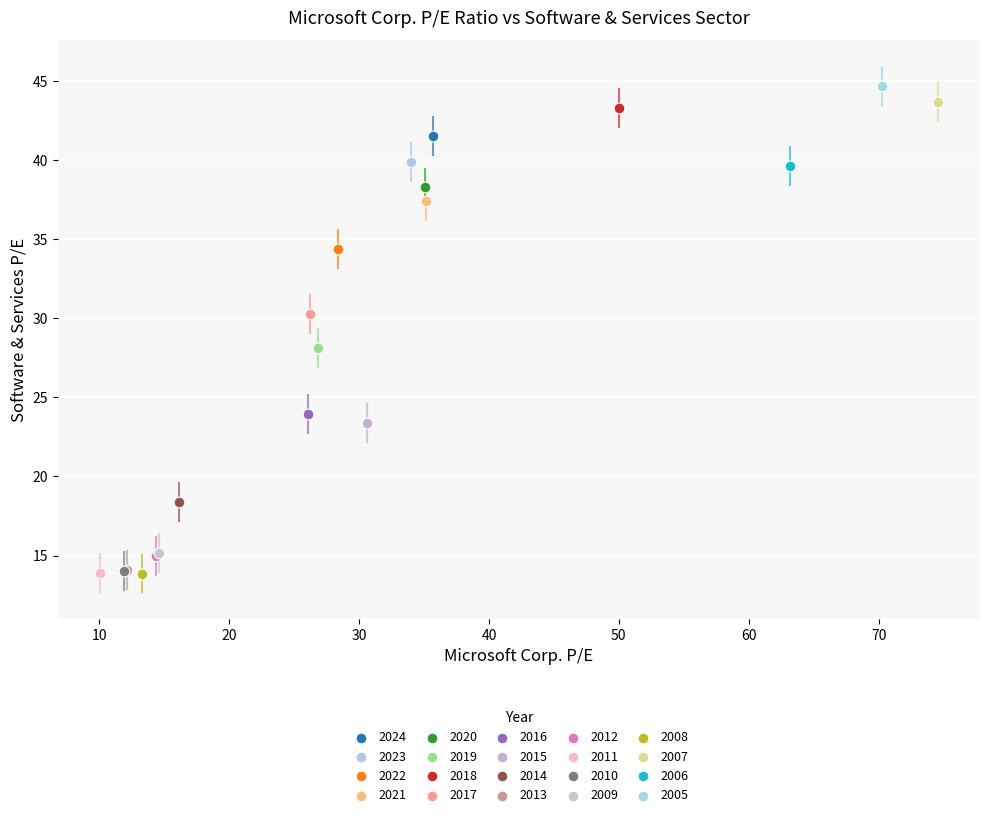

What are all the series names shown in the legend?

2024, 2023, 2022, 2021, 2020, 2019, 2018, 2017, 2016, 2015, 2014, 2013, 2012, 2011, 2010, 2009, 2008, 2007, 2006, 2005